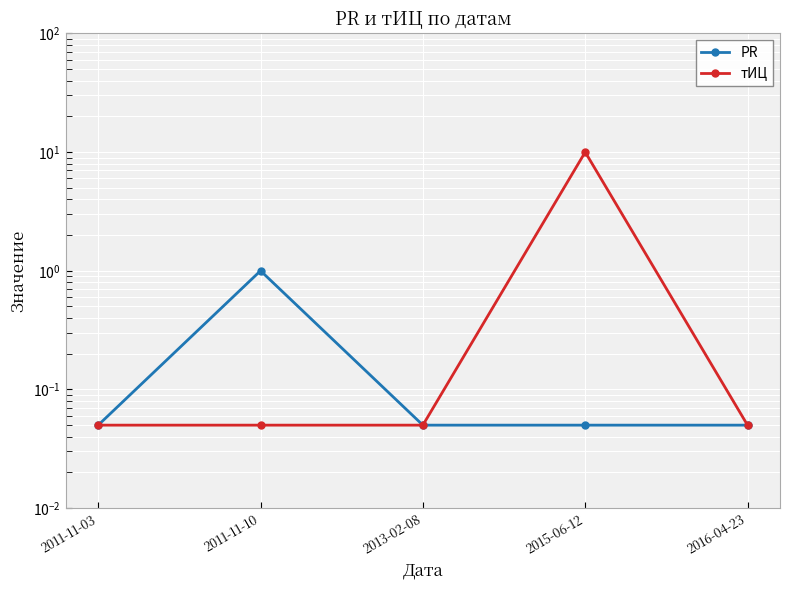

What is the label of the 3rd point from the left?

2013-02-08